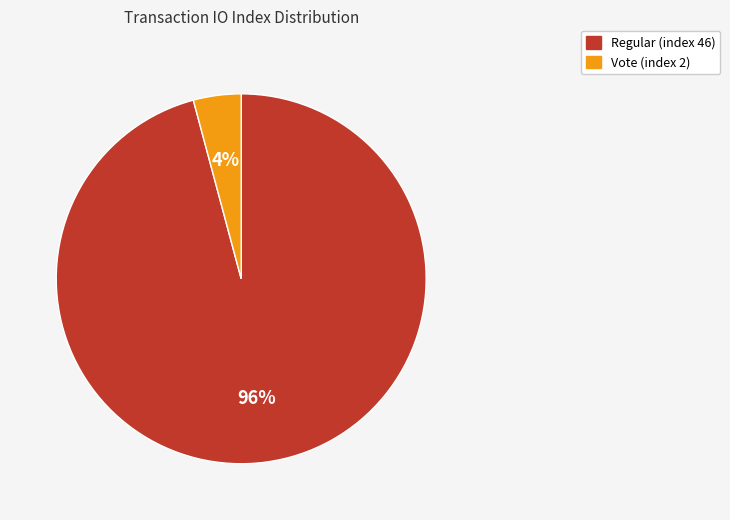

Does Regular (index 46) represent more than half of the total?

Yes